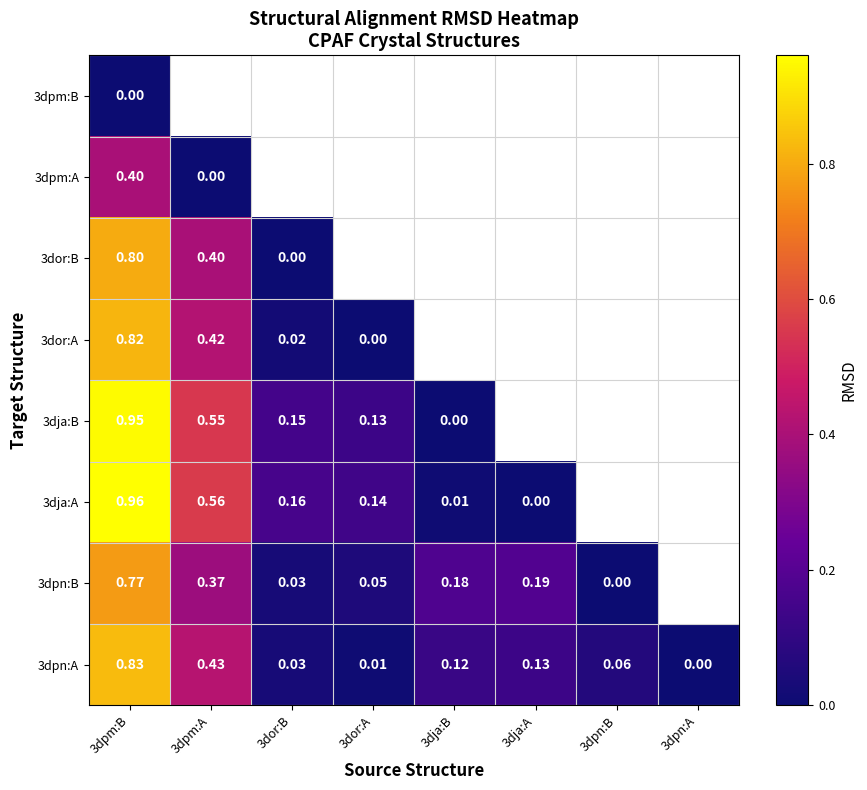

The value of 3dja:B at 3dor:A is 0.2. True or false?

False